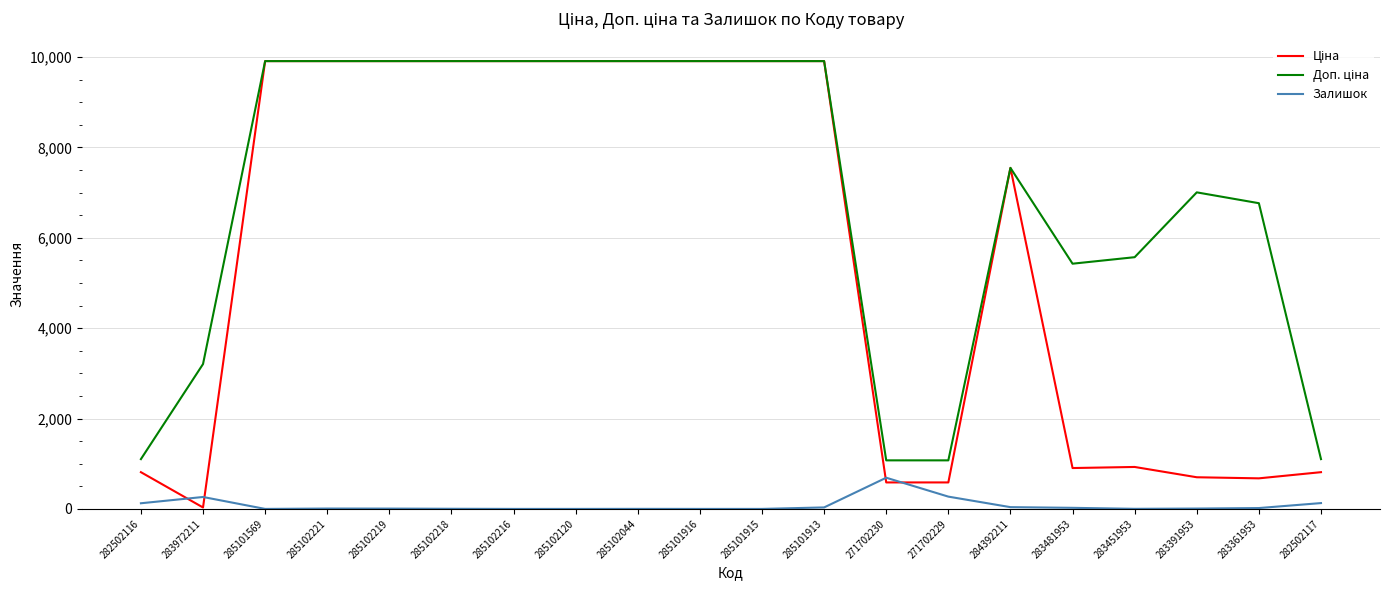

True or false: Залишок has a value of 2.0 at 283451953.

True